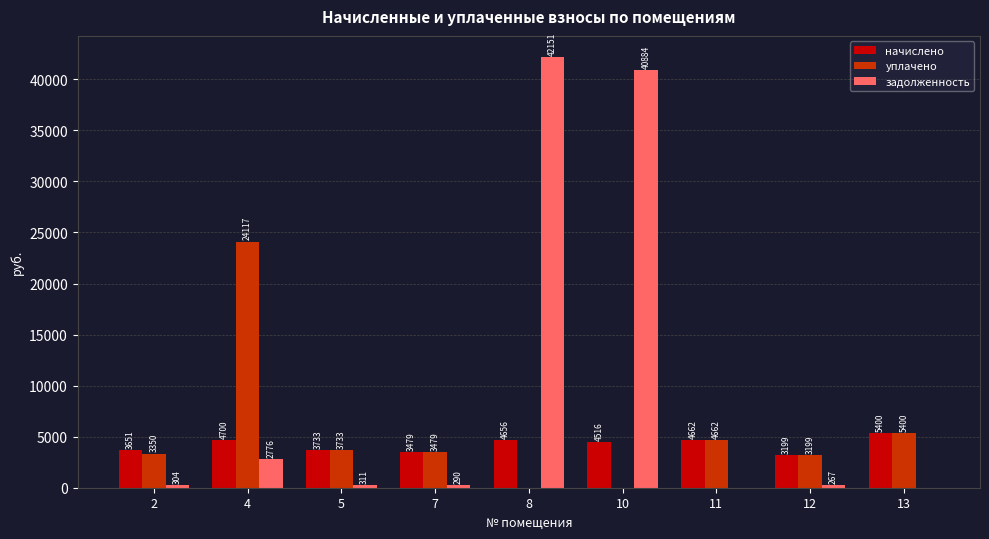

Which series changed the most between 8 and 12?

задолженность